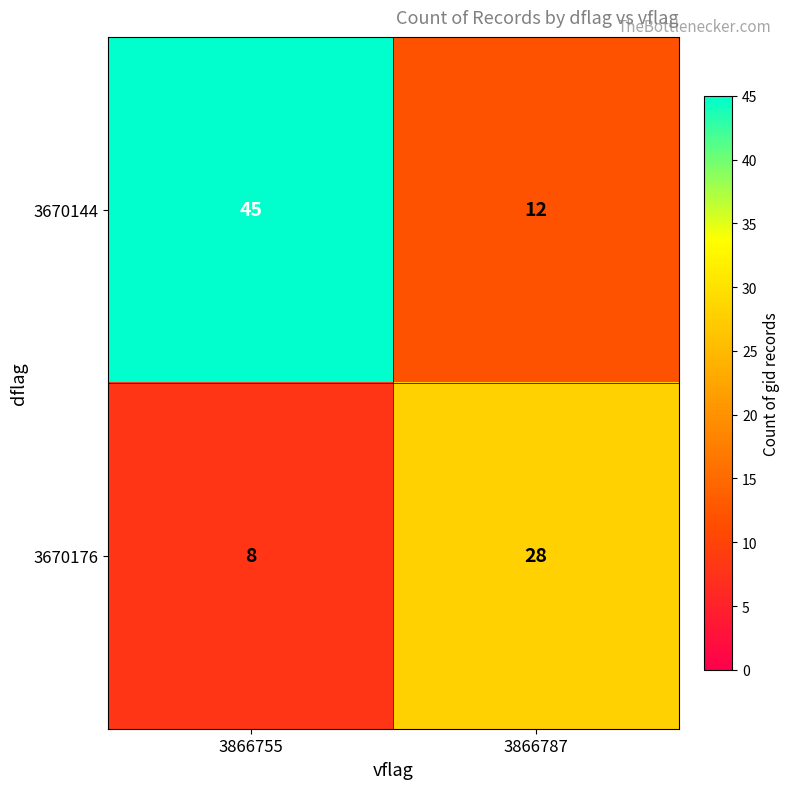

What is the average value of the 3670176 series?

18